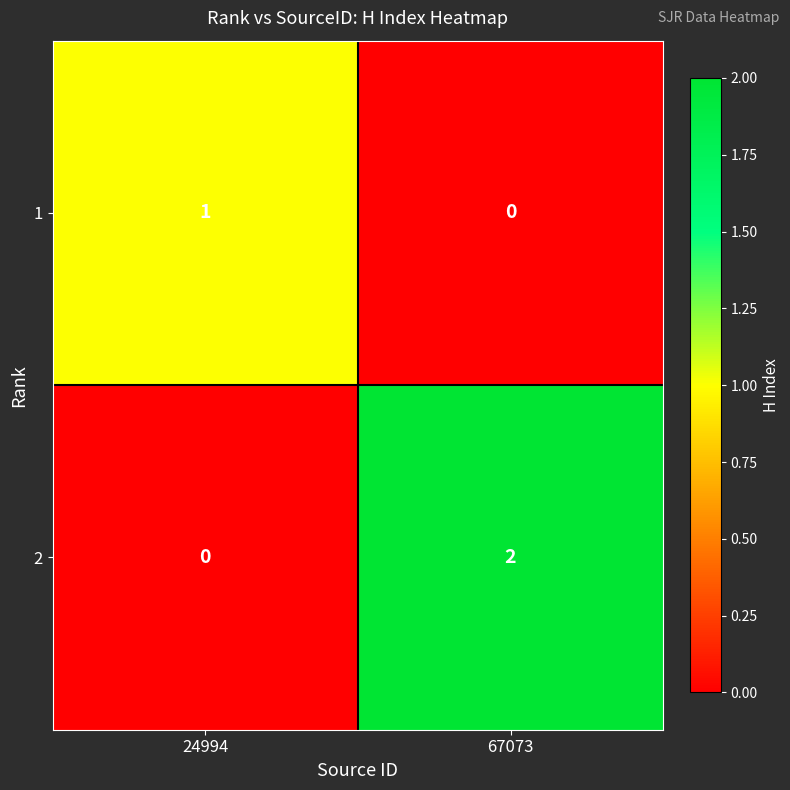

List the series in order of their peak value, highest first.

2, 1